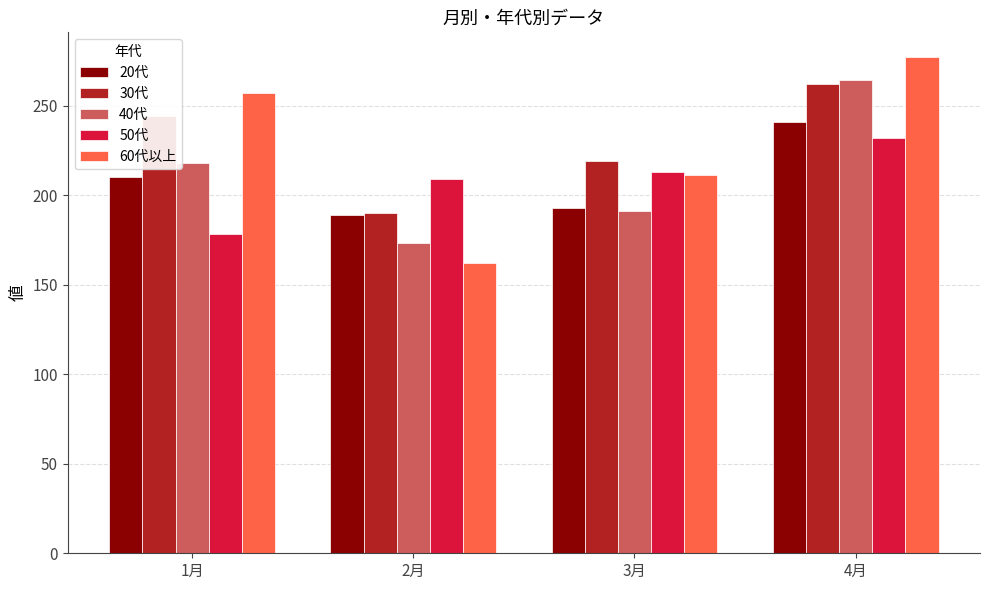

What is the approximate value of 50代 at 4月?

232